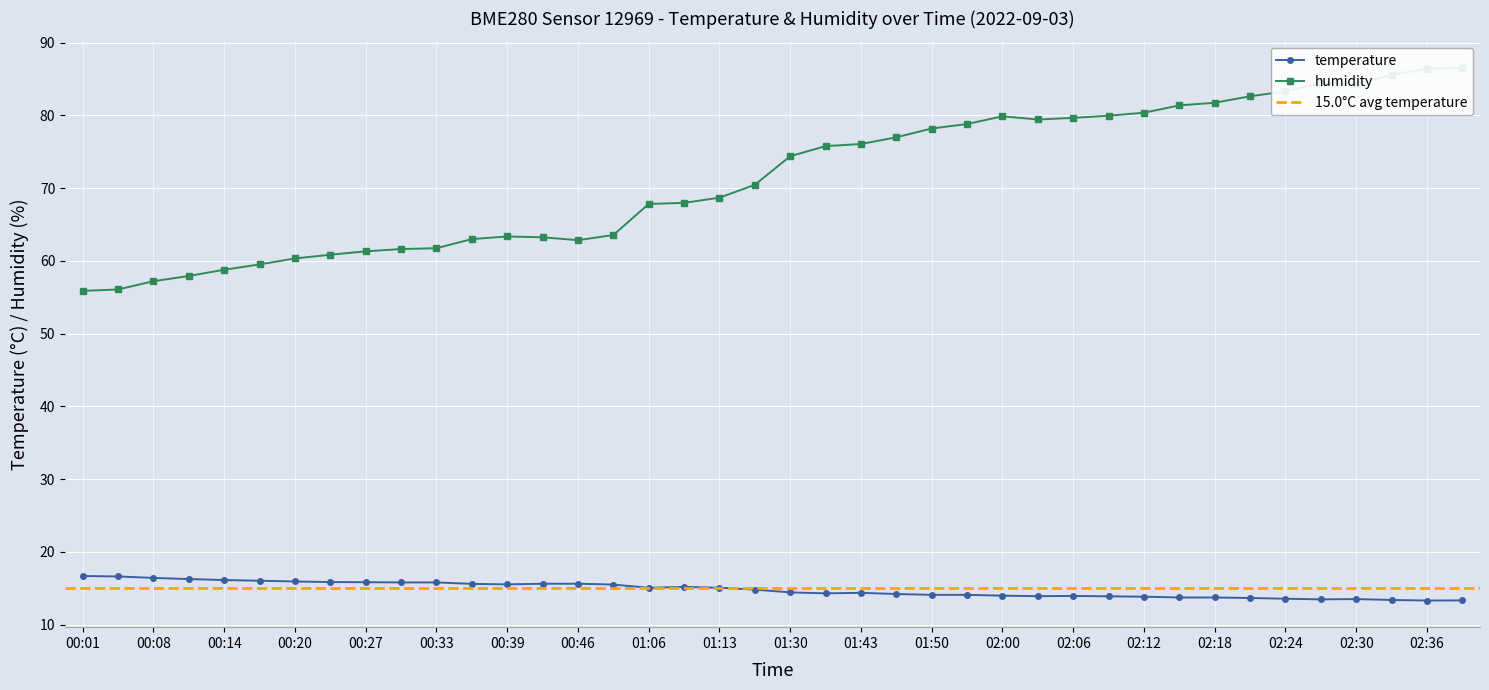

Which series has the largest total across all categories?

humidity